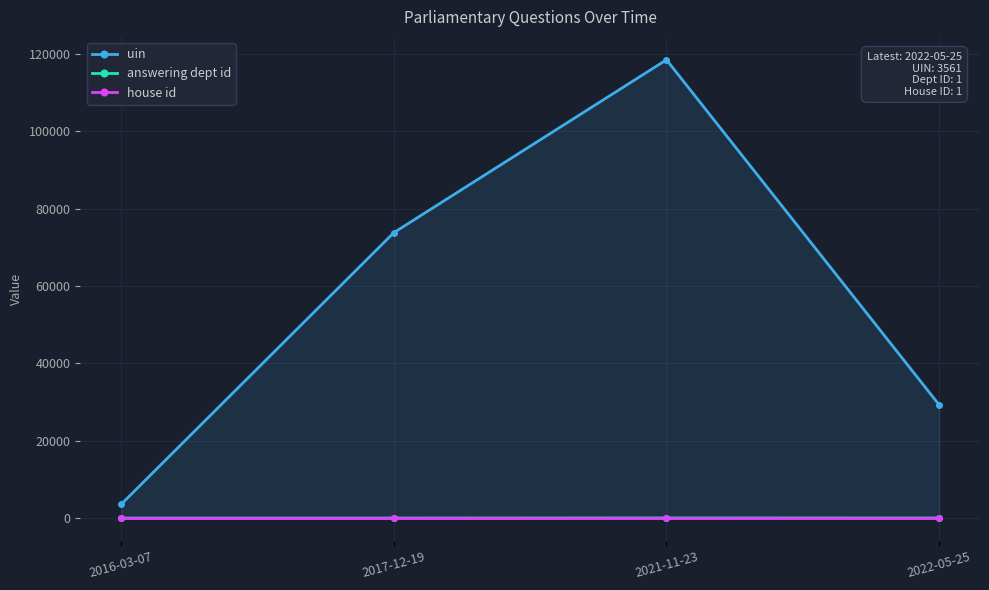

Reading left to right, what are all the values shown in this chart?

uin: 3561	73802	118498	29288
answering dept id: 1	1	29	14
house id: 1	1	1	1